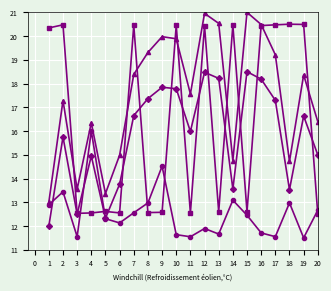

What is the total value across all series at 17?

68.5